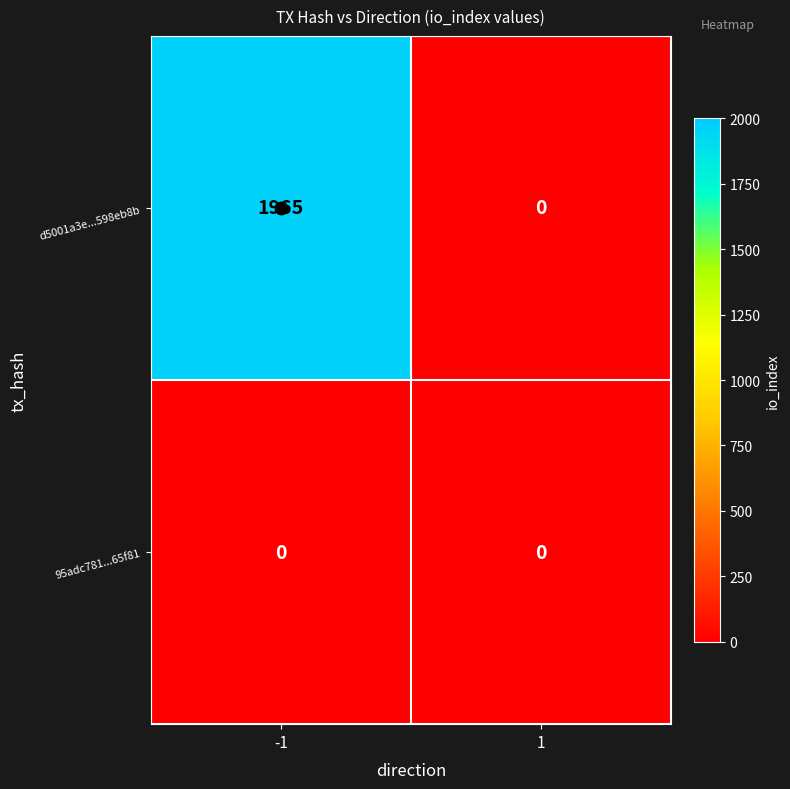

Count the number of data series in this chart.

2